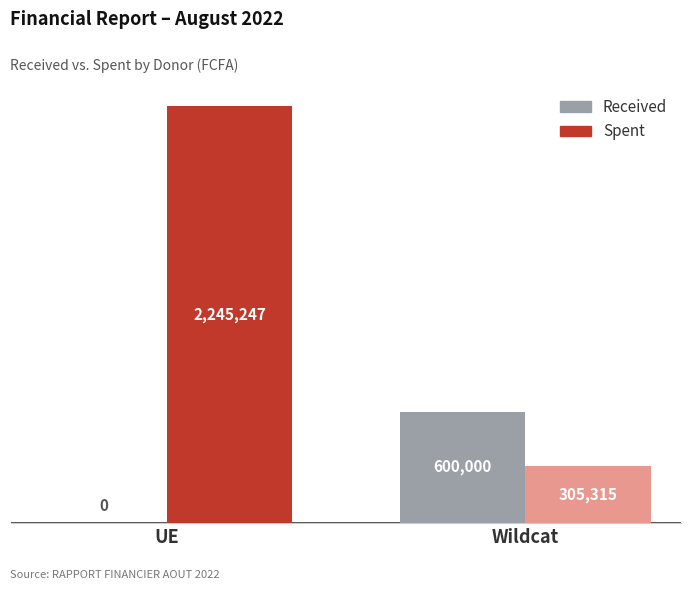

What is the difference between the highest and lowest values at UE?

2245247